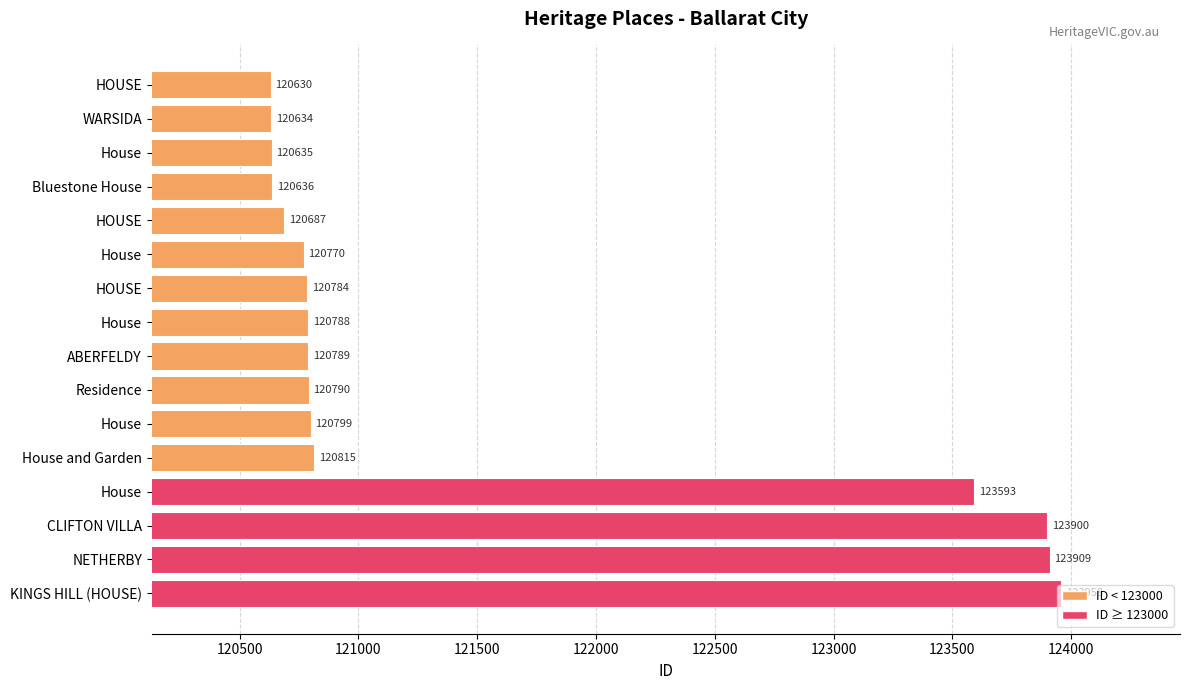

How many distinct data groups are displayed?

1